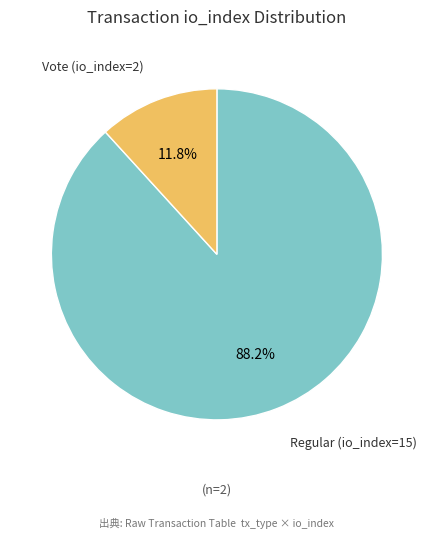

Rank the categories by value from lowest to highest.

Vote (io_index=2), Regular (io_index=15)